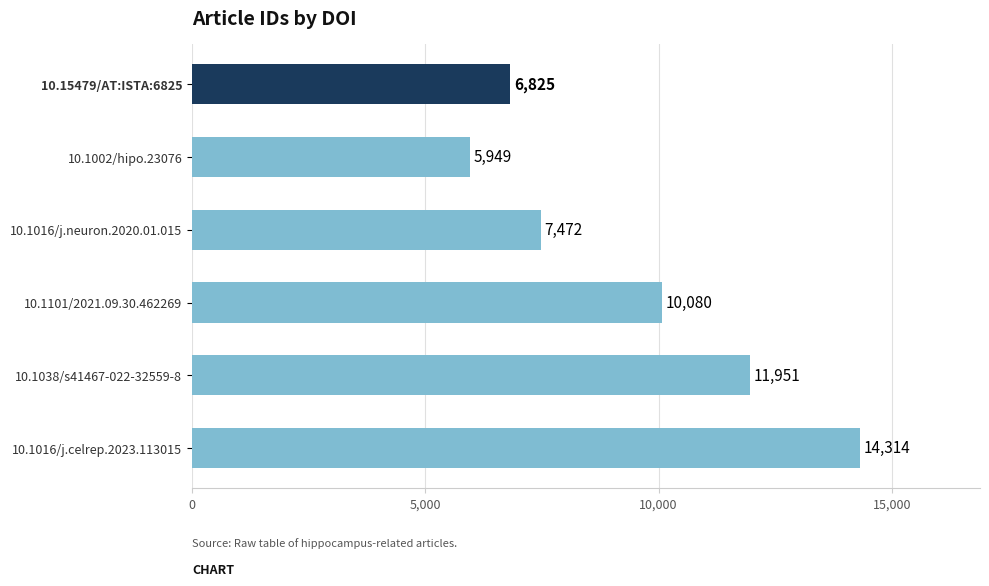

Rank the categories by value from highest to lowest.

10.1016/j.celrep.2023.113015, 10.1038/s41467-022-32559-8, 10.1101/2021.09.30.462269, 10.1016/j.neuron.2020.01.015, 10.15479/AT:ISTA:6825, 10.1002/hipo.23076